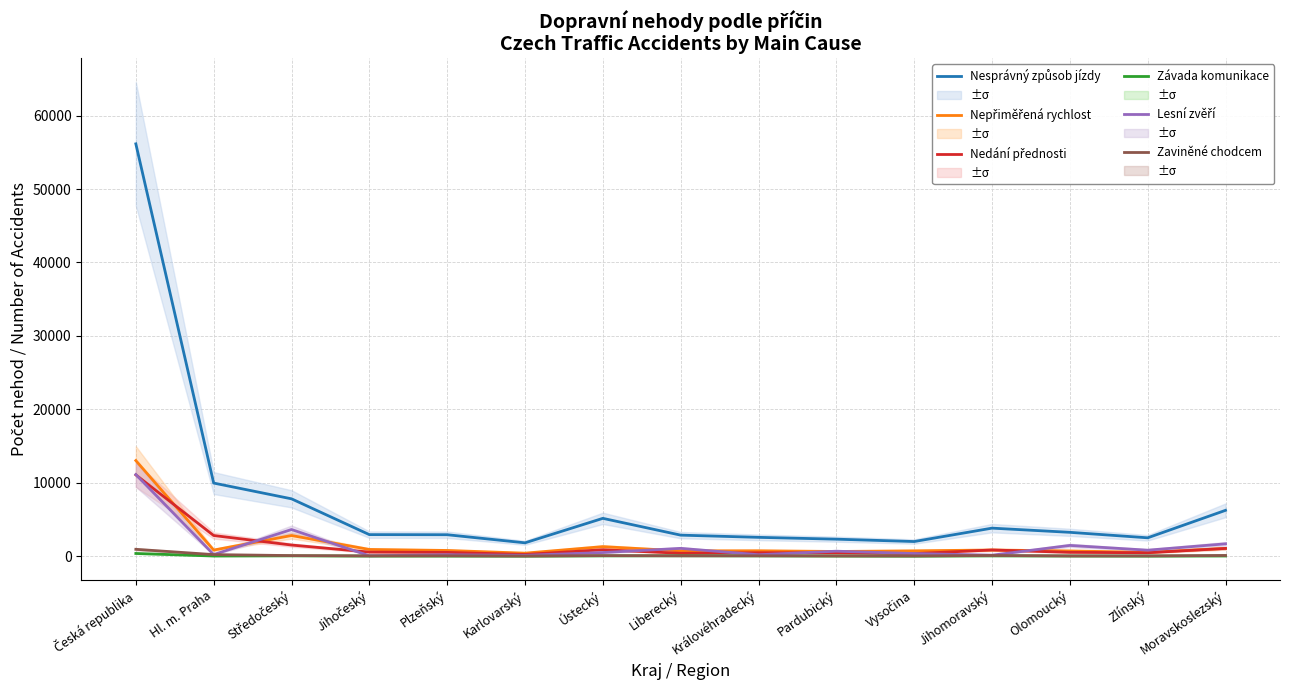

At which category does Zaviněné chodcem reach its first local peak?

Plzeňský